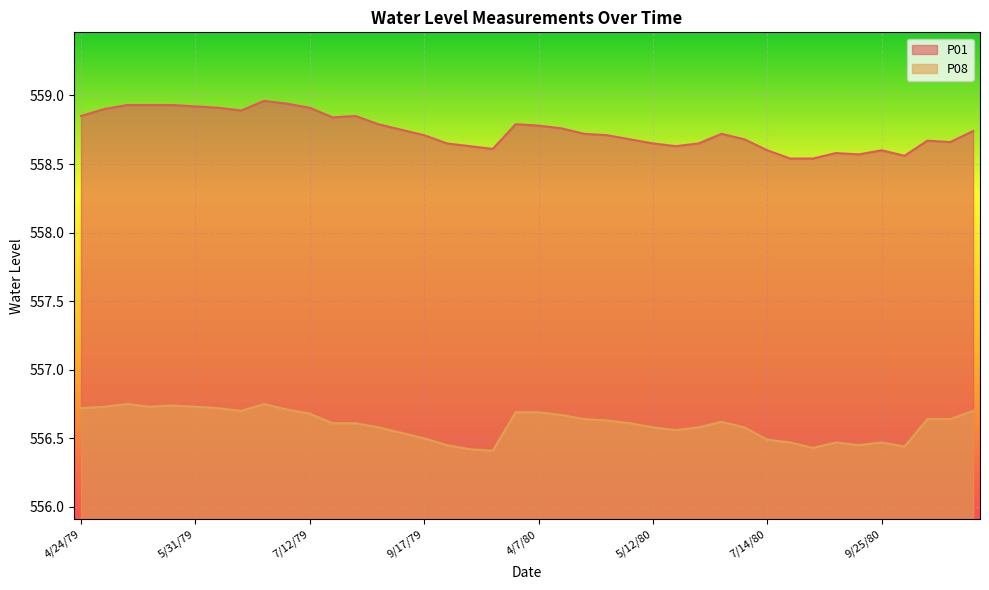

What is the difference between the highest and lowest values at 6/21/79?

2.2